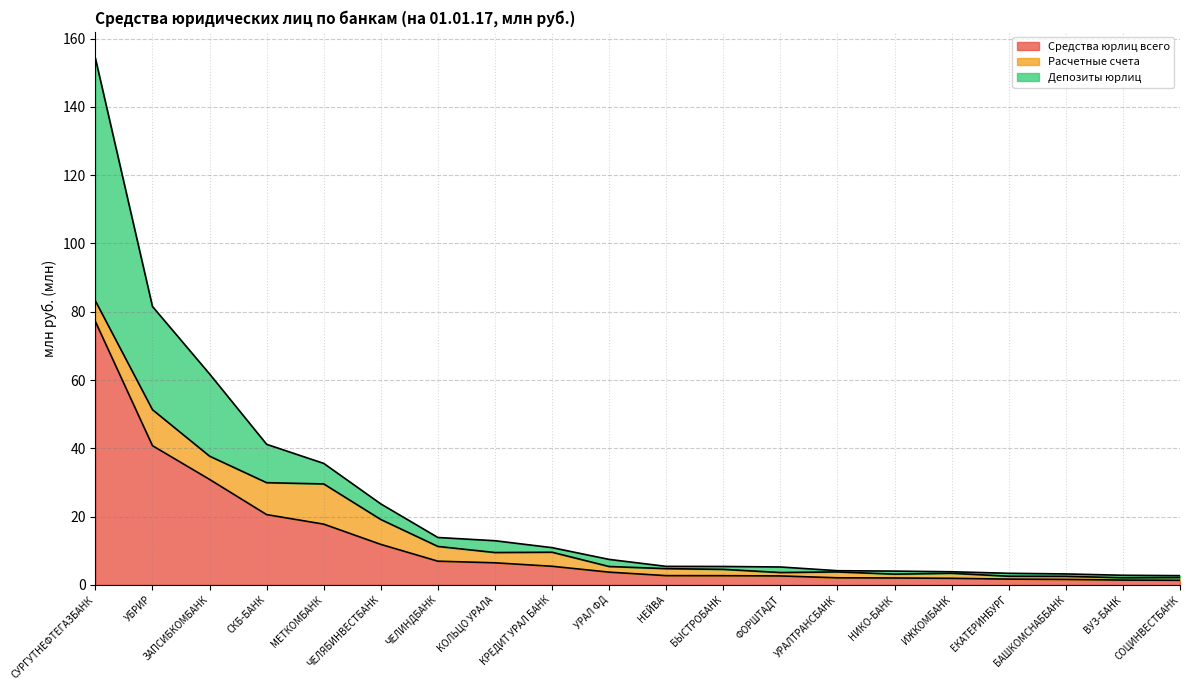

What position from the right is УРАЛТРАНСБАНК?

7